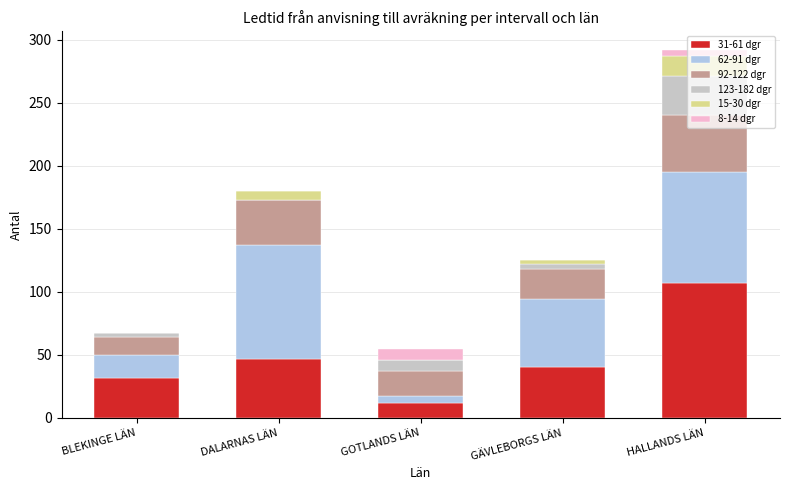

True or false: 31-61 dgr has a value of 191 at HALLANDS LÄN.

False